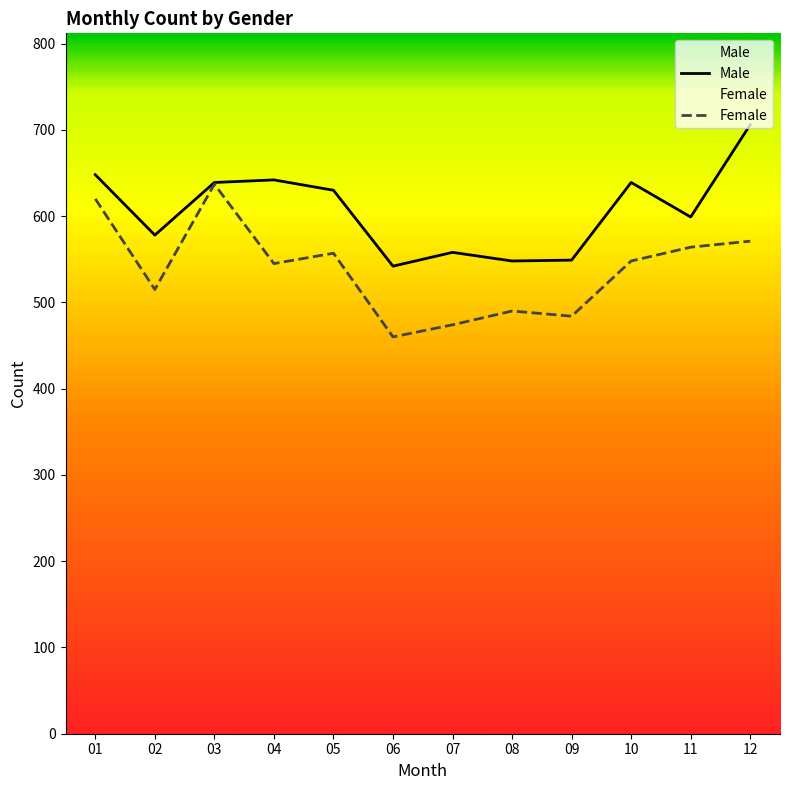

What is the spread (max minus min) of values at 02?

63